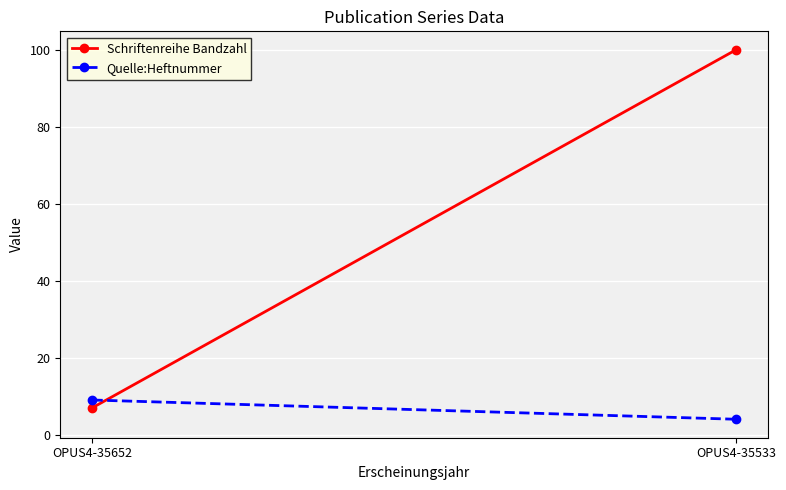

How many distinct data groups are displayed?

2